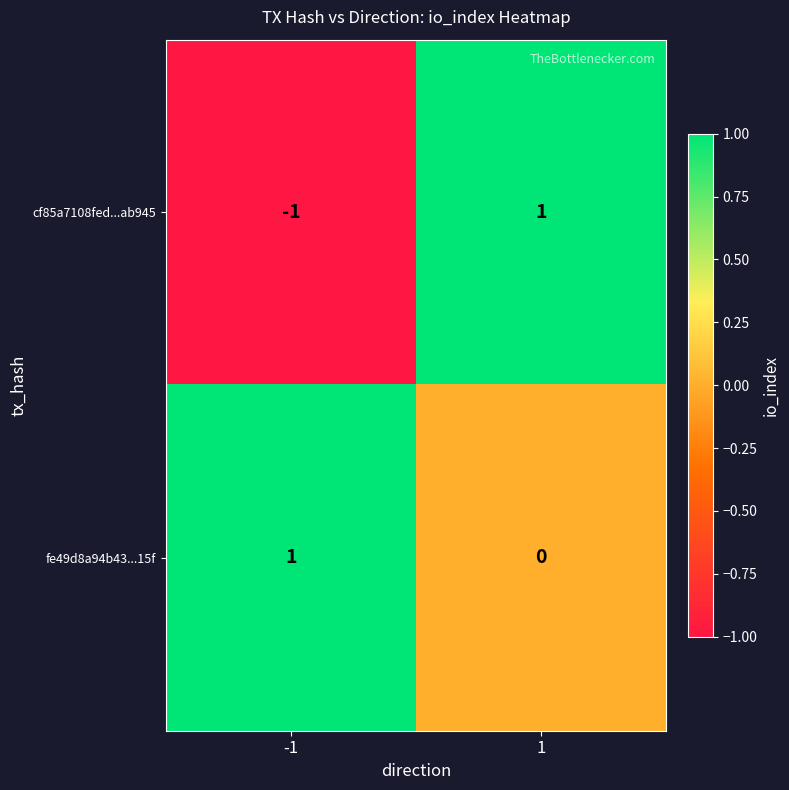

At which category is the sum across all series the highest?

1